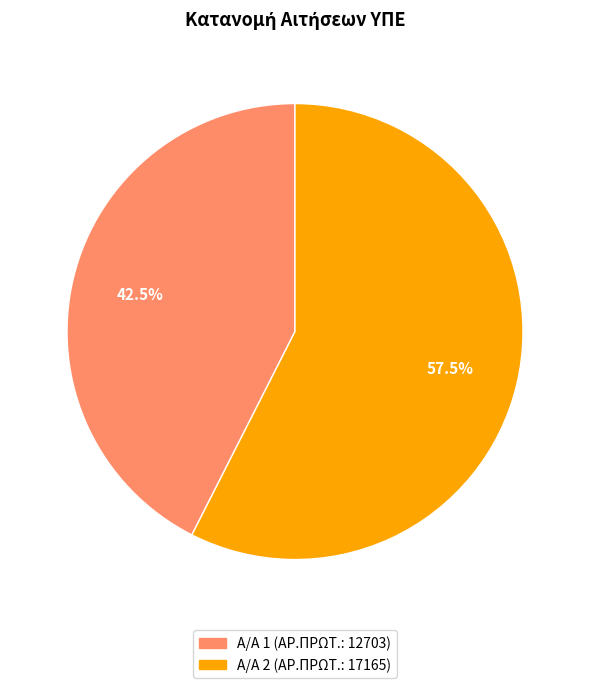

Is there a majority slice in this chart?

Yes